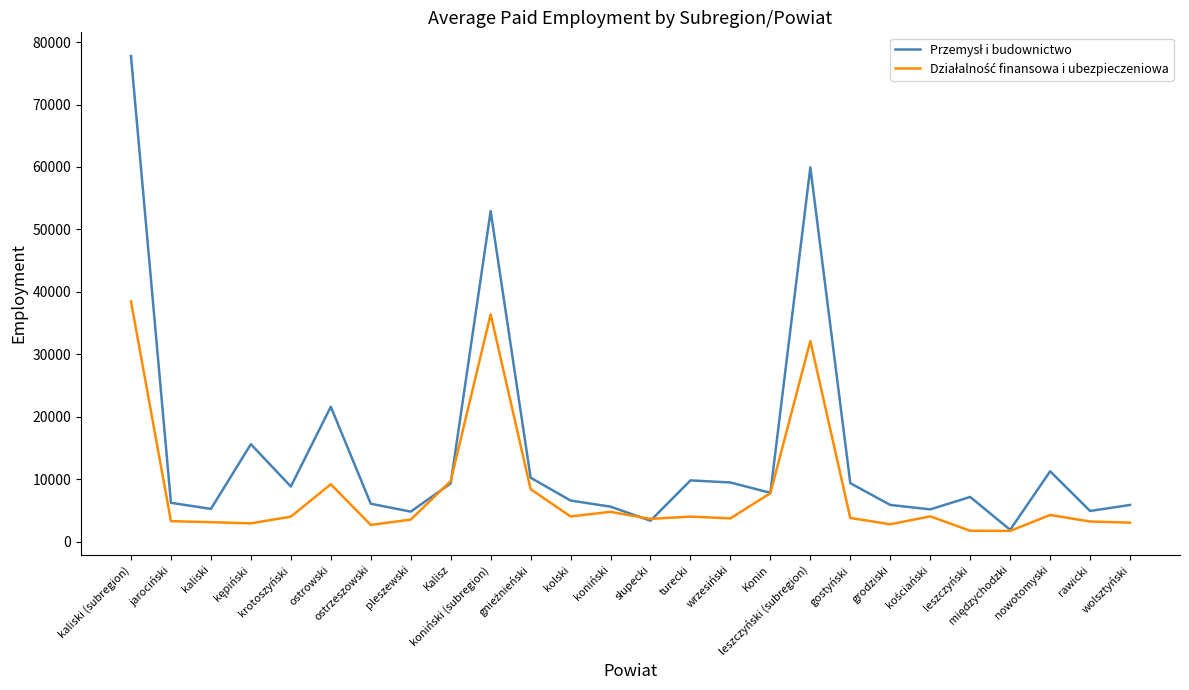

What is the minimum value shown in the chart?

1728